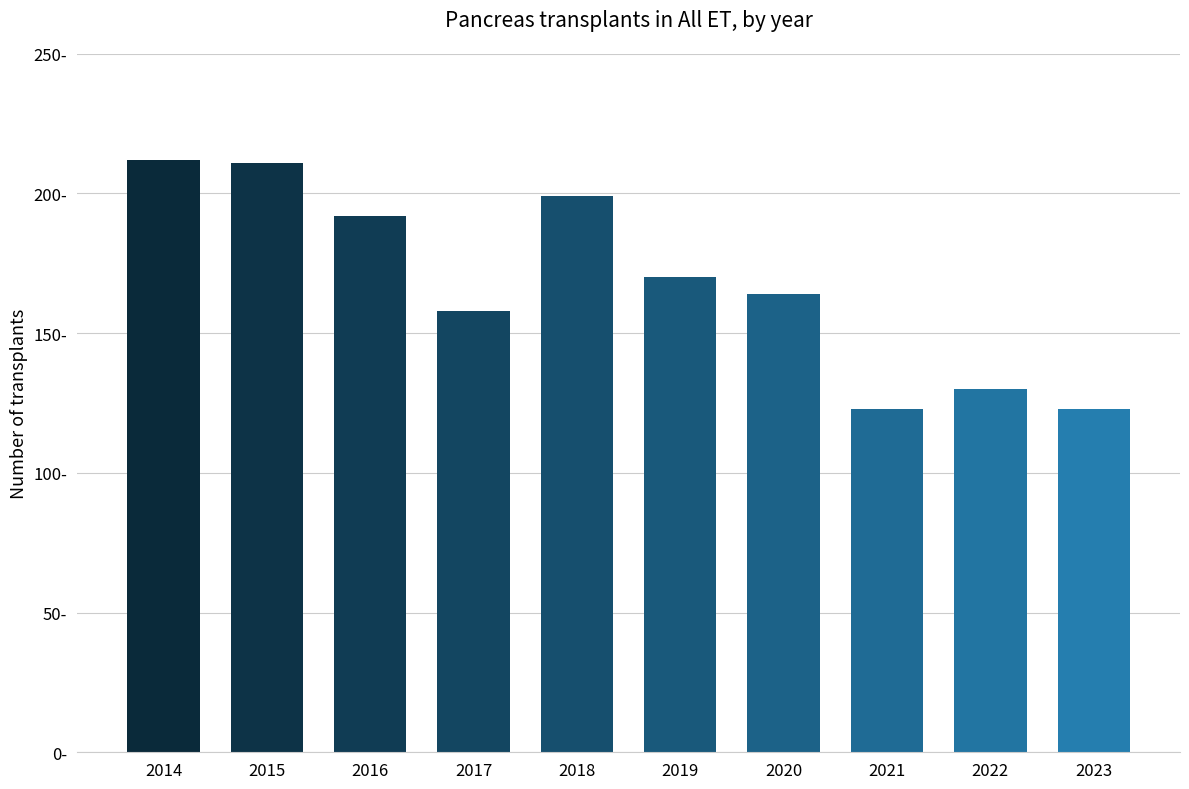

Are the bars horizontal?

No